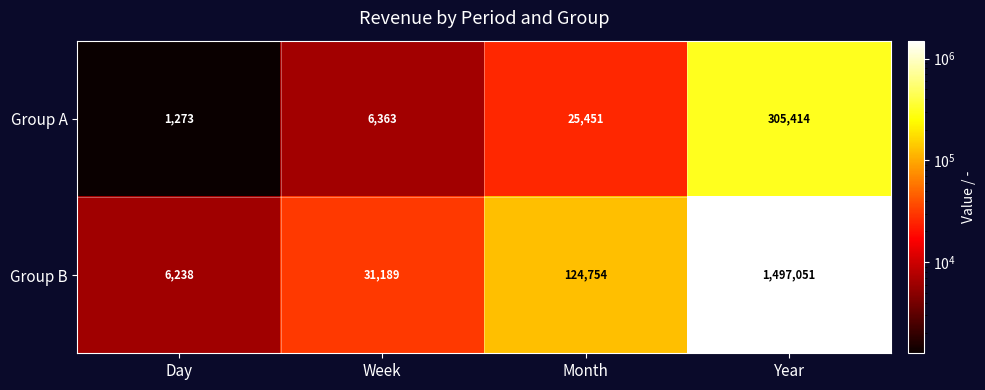

What is the spread (max minus min) of values at Year?

1191637